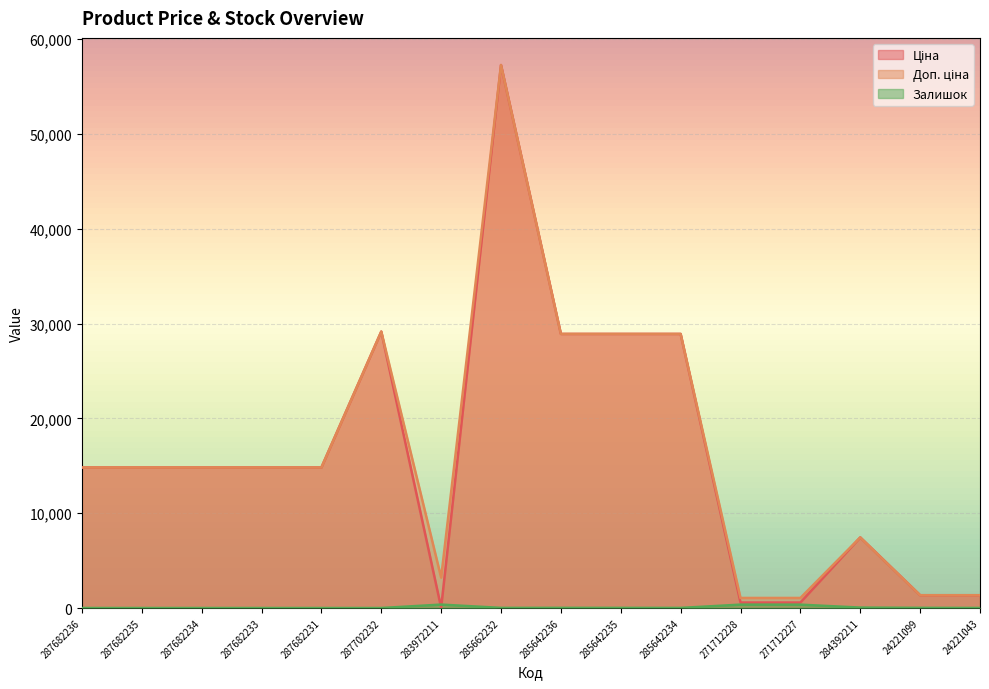

Which series has the widest spread of values?

Ціна